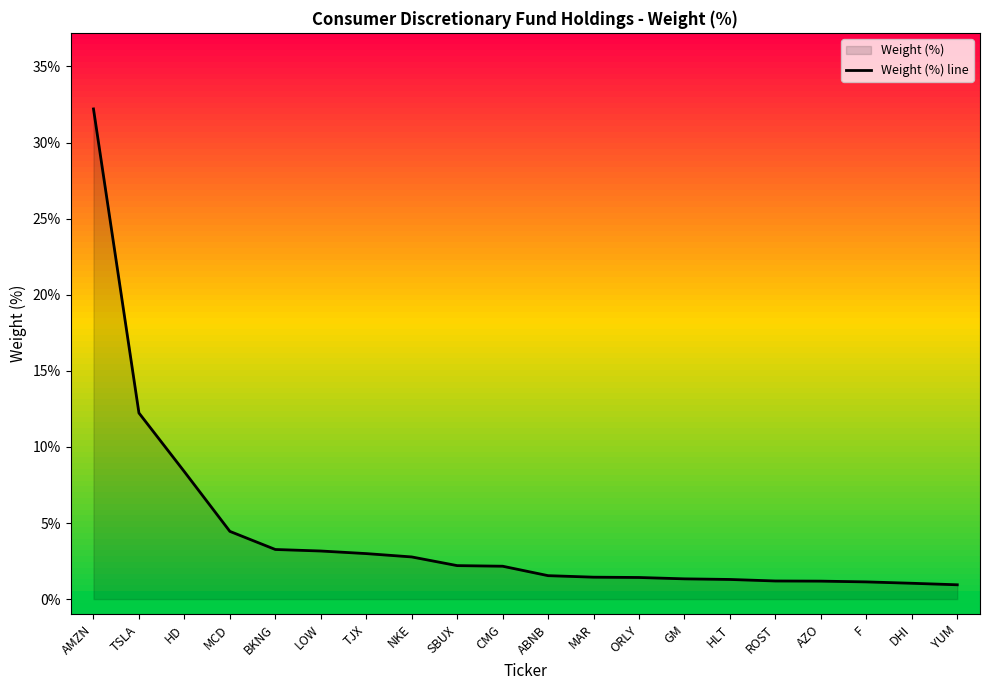

What is the average value?

4.3